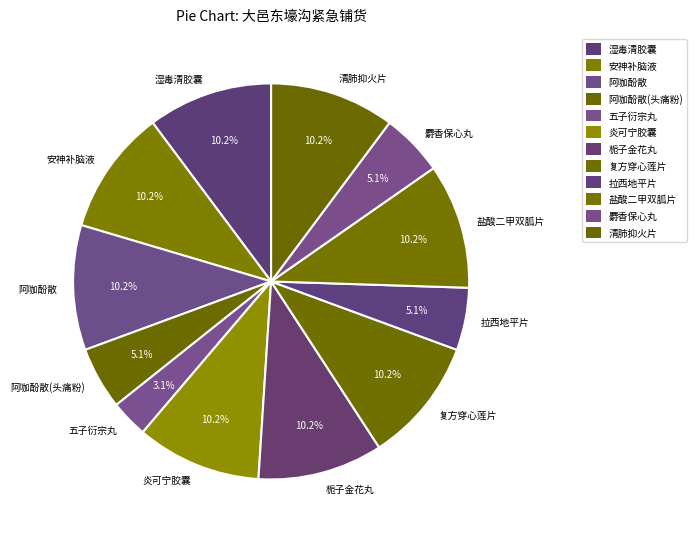

Which slice is the smallest?

五子衍宗丸